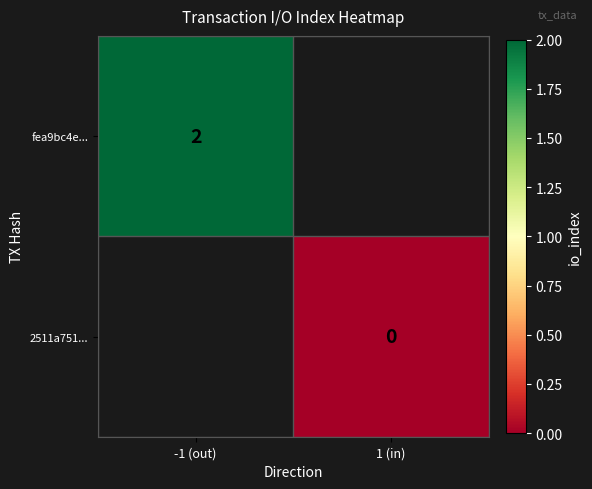

Is it true that fea9bc4e... equals 3 at -1 (out)?

False